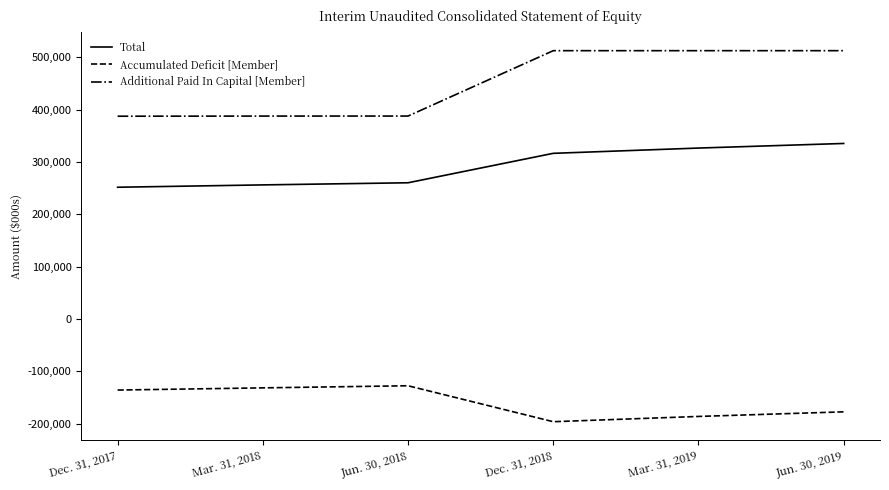

True or false: Total has more than 2 points higher than both neighbors.

False